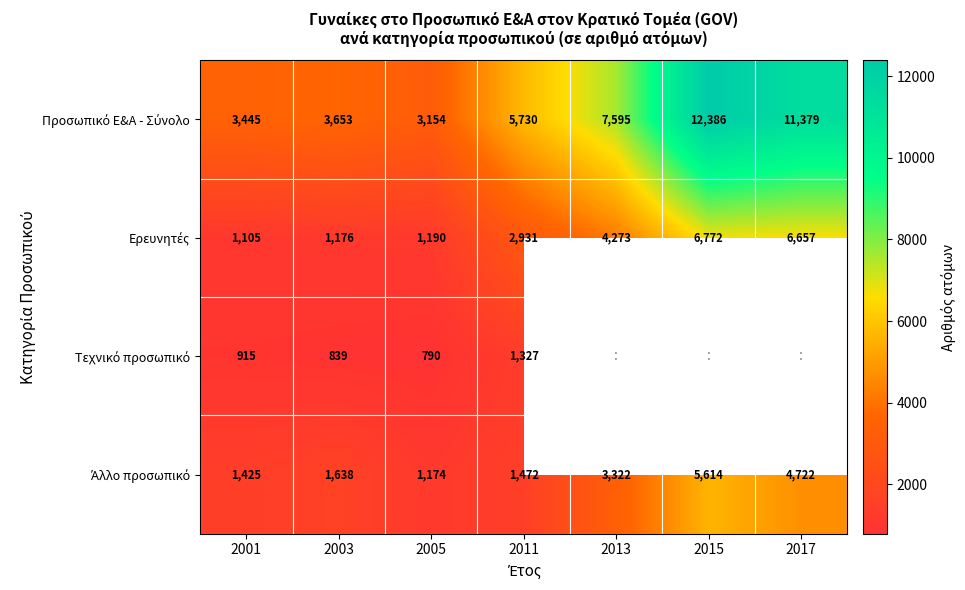

What is the spread (max minus min) of values at 2003?

2814